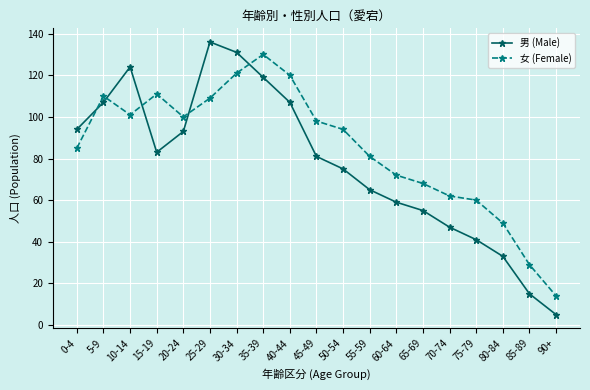

How many categories are shown in the chart?

19